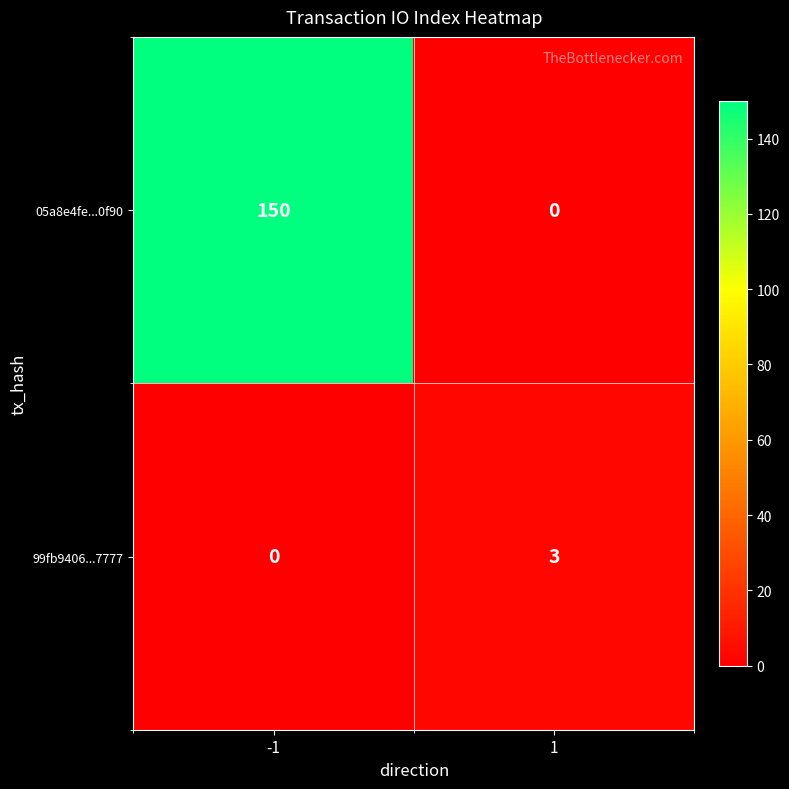

Reading left to right, extract all data points from this chart.

05a8e4fe...0f90: -1=150	1=0
99fb9406...7777: -1=0	1=3